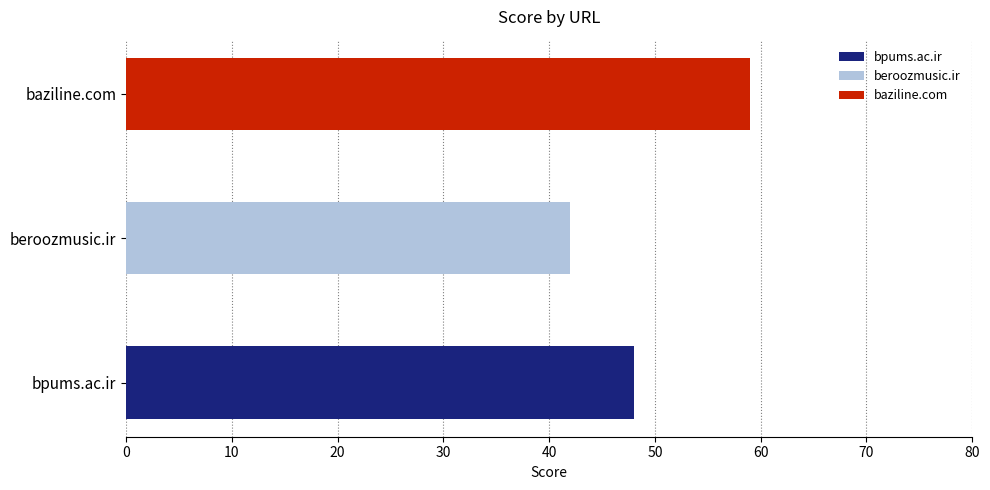

List the labels in order of value, smallest first.

beroozmusic.ir, bpums.ac.ir, baziline.com